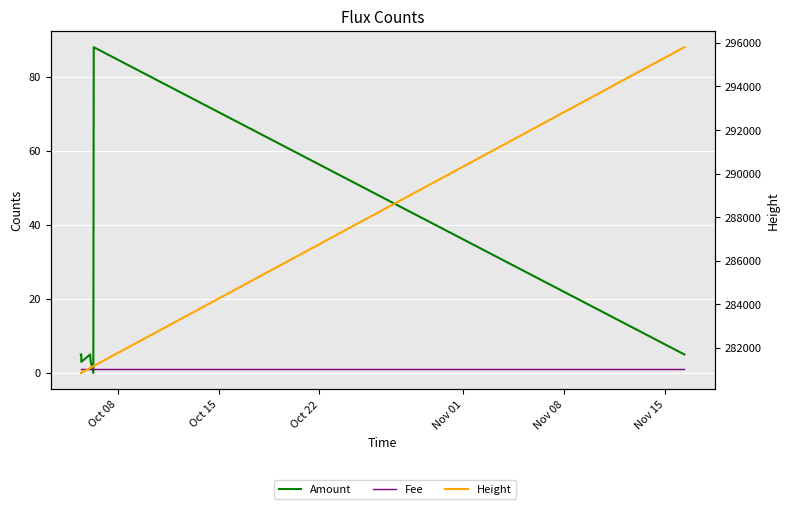

True or false: Fee and Height intersect in this chart.

False